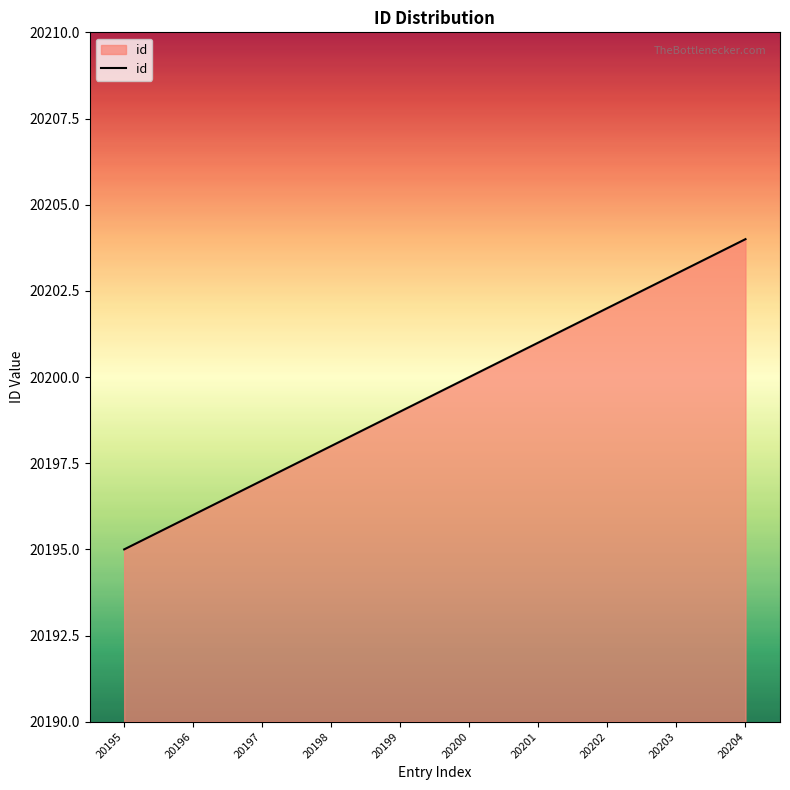

The chart shows a value of 32349 at 20196. True or false?

False